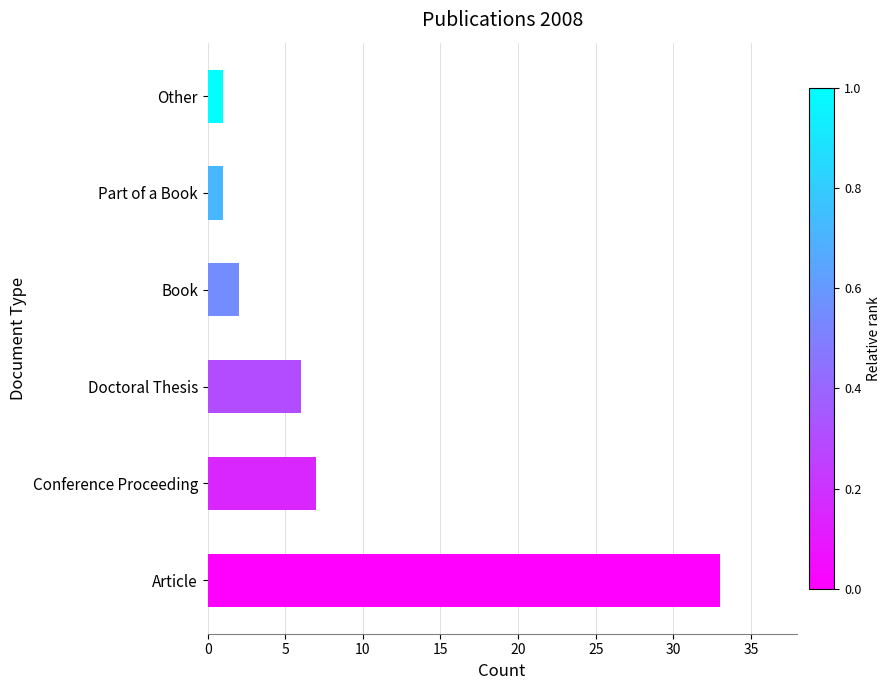

The value at Other is 1. True or false?

True